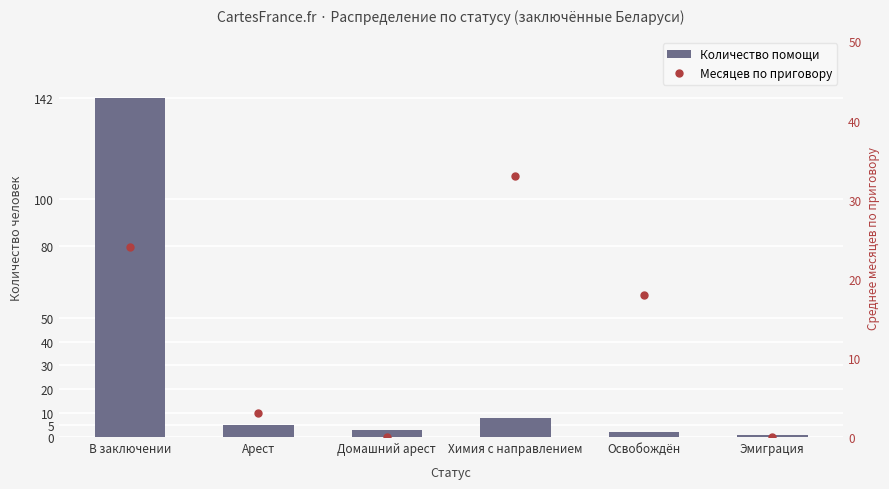

Reading left to right, list all the values displayed in this chart.

Количество помощи: В заключении=142	Арест=5	Домашний арест=3	Химия с направлением=8	Освобождён=2	Эмиграция=1
Месяцев по приговору: В заключении=24	Арест=3	Домашний арест=0	Химия с направлением=33	Освобождён=18	Эмиграция=0